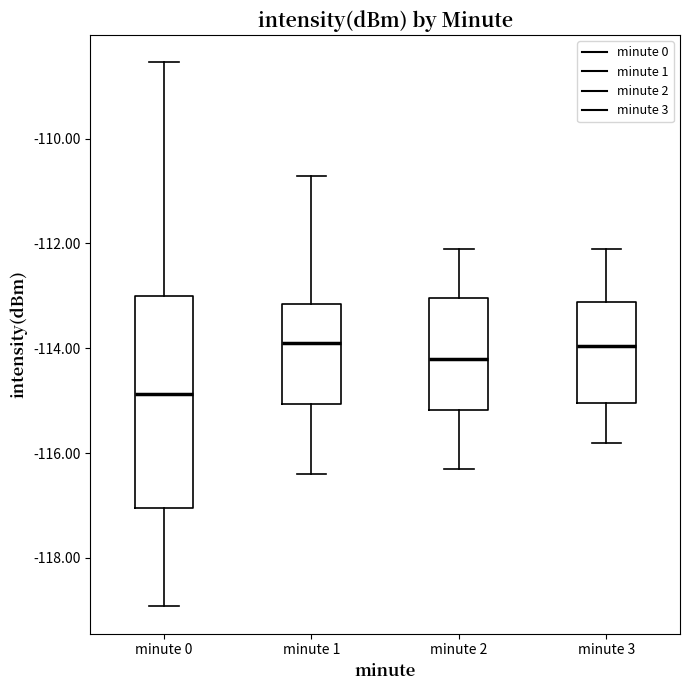

Reading left to right, transcribe this box plot: for each box, give where its median line is, the range the box spans, and where its two whiskers end, as read against the y-axis. The values are not printed on the chart, so give them approximately, as read against the axis.

minute 0: median -114.8, box -117.0 to -113.0, whiskers -119.0 to -108.6
minute 1: median -113.8, box -115.0 to -113.2, whiskers -116.4 to -110.8
minute 2: median -114.2, box -115.2 to -113.0, whiskers -116.2 to -112.0
minute 3: median -114.0, box -115.0 to -113.2, whiskers -115.8 to -112.0